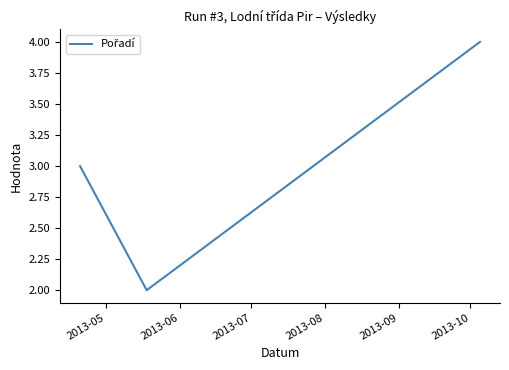

Count the values in the range 2 to 4.

3